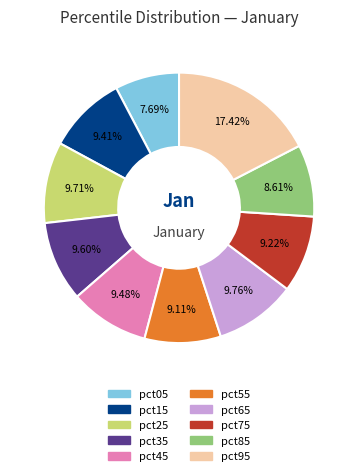

Which category has the smallest portion of the pie?

pct05